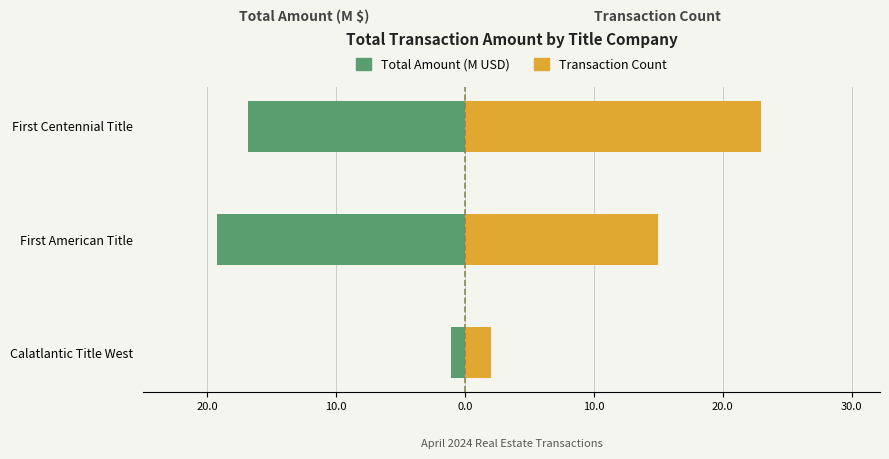

Reading left to right, list all the values displayed in this chart.

Total Amount (M USD): -1.1	-19.2	-16.8
Transaction Count: 2.0	15.0	23.0